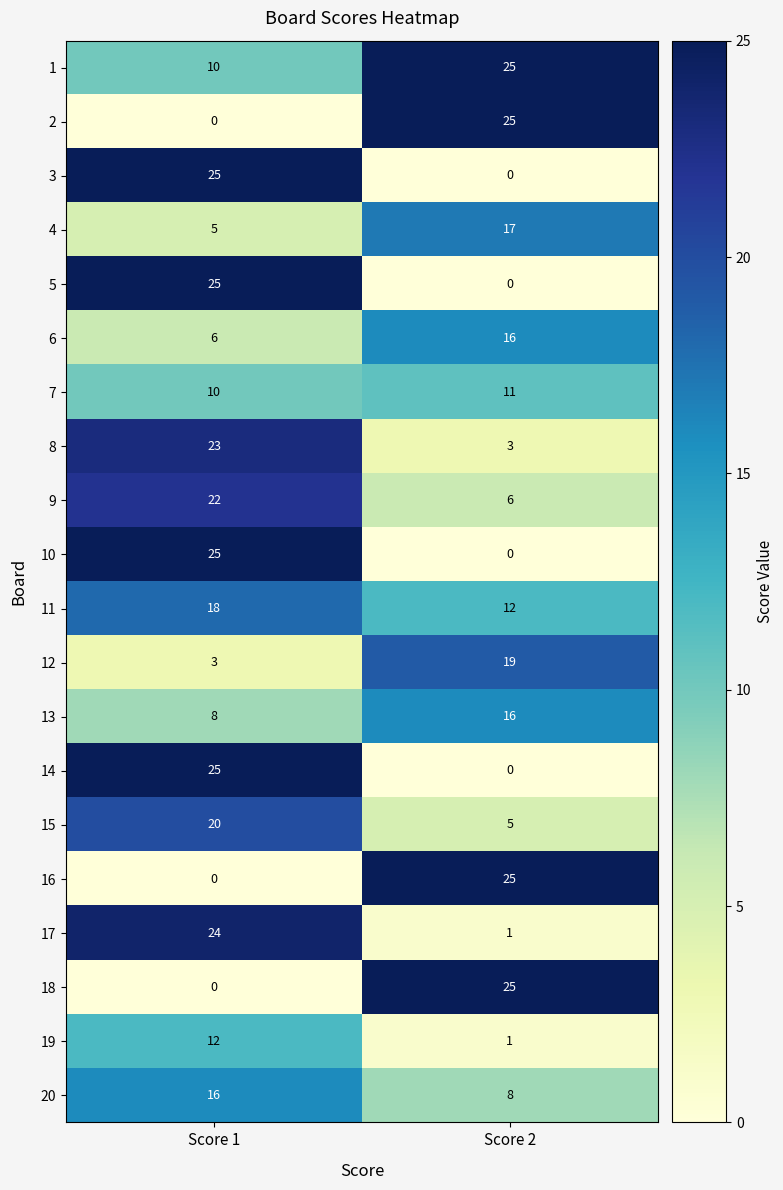

Rank the categories by 8 value from highest to lowest.

Score 1, Score 2